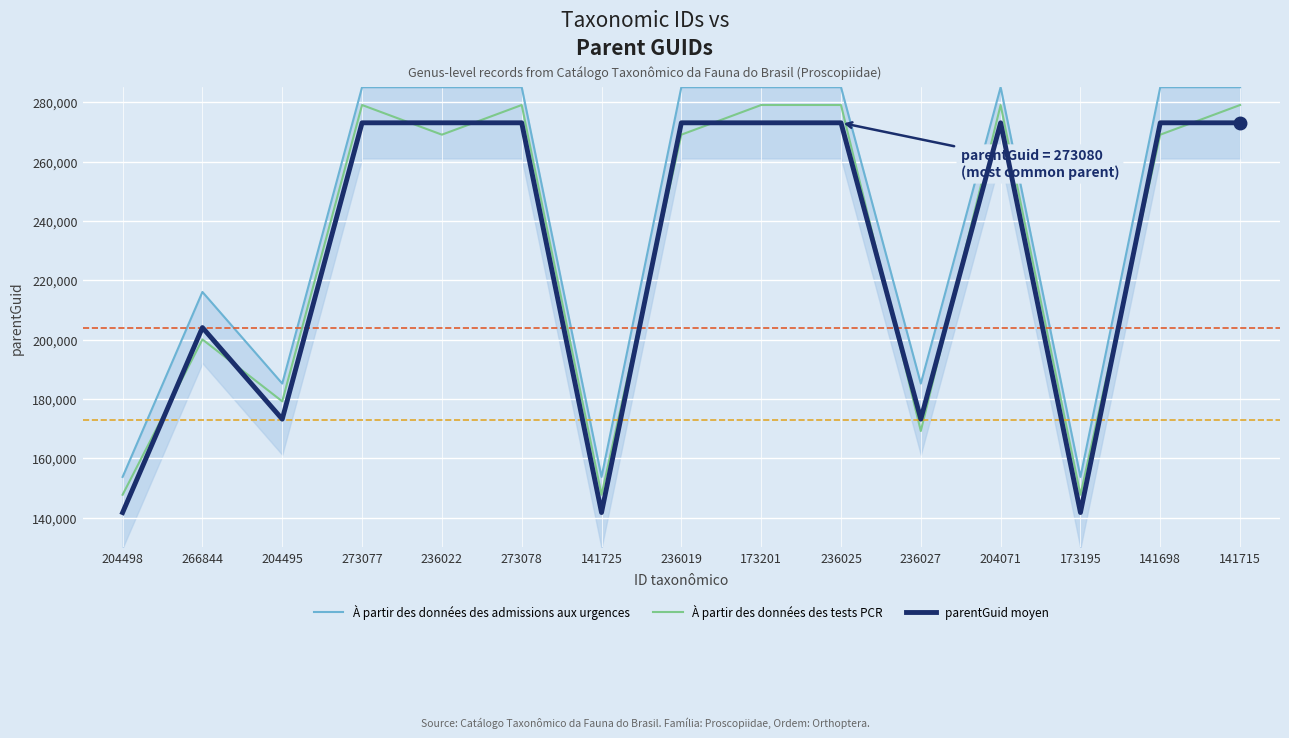

At how many categories does at least one series exceed 269473?

9